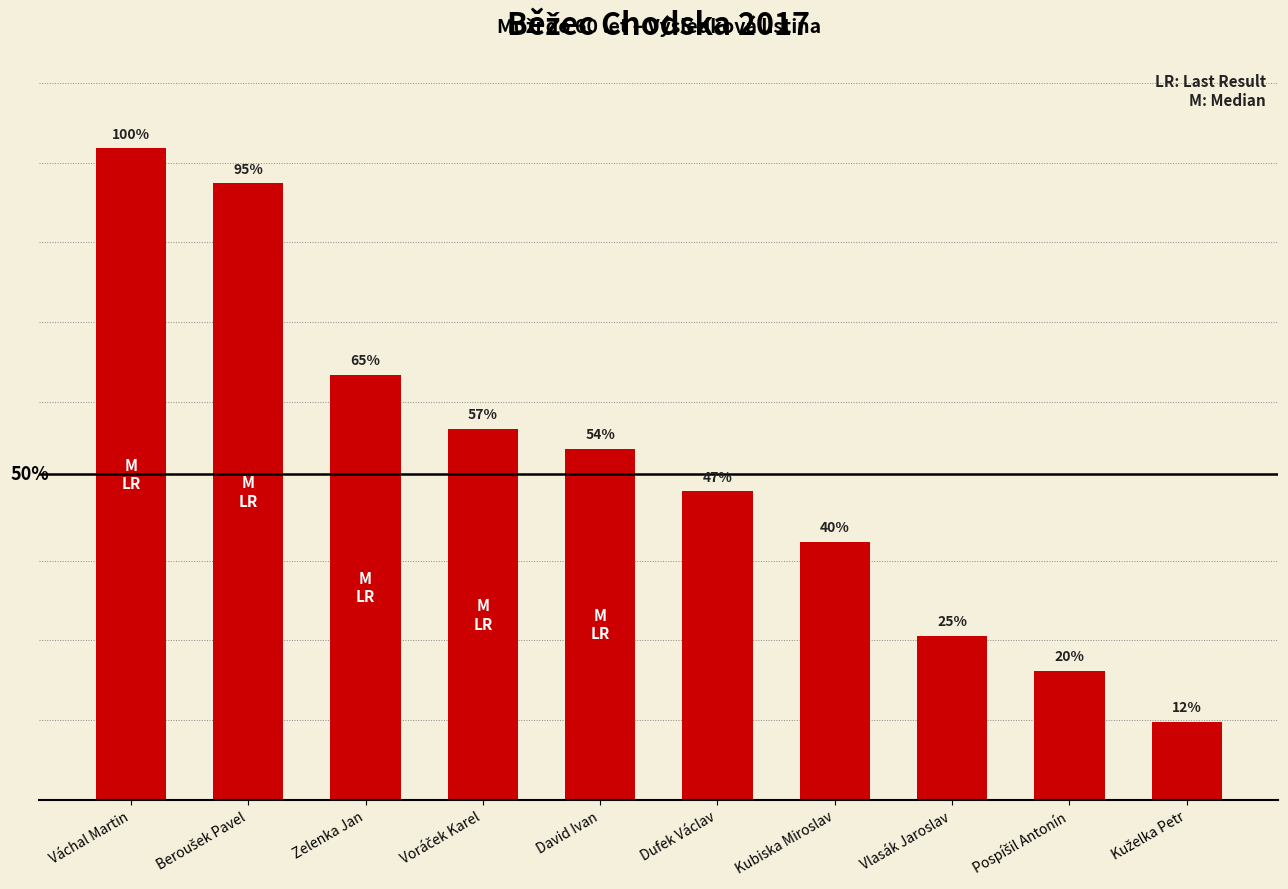

Where does the data first go above 90?

Váchal Martin